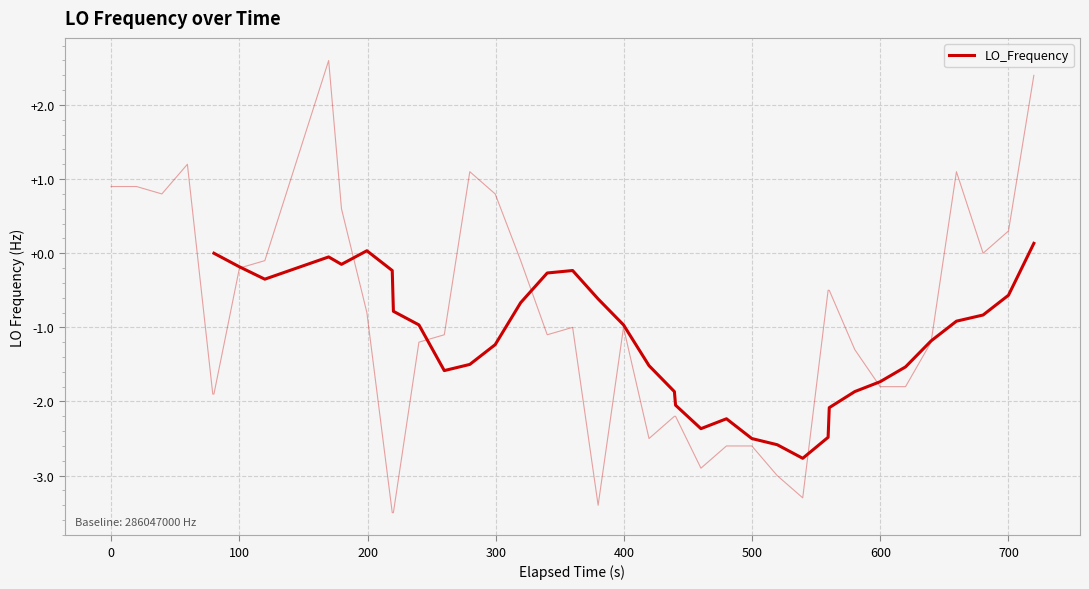

The value at 400 is 378870502.6. True or false?

False